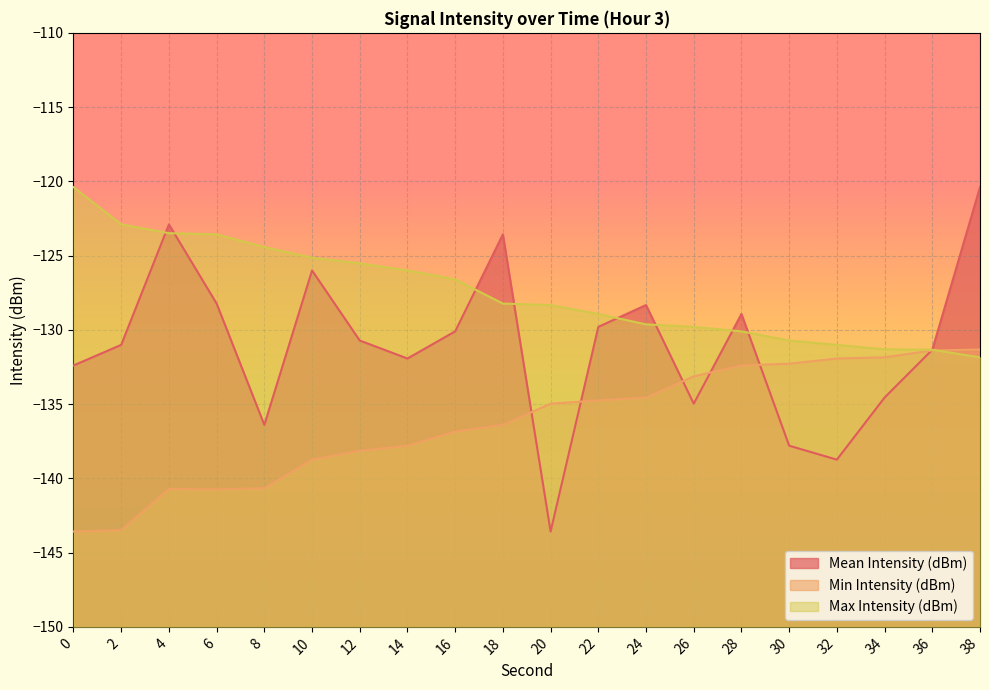

Reading left to right, transcribe all the data shown in this chart.

Mean Intensity (dBm): -132.4	-131.0	-122.9	-128.2	-136.4	-126.0	-130.7	-131.9	-130.1	-123.6	-143.6	-129.8	-128.3	-135.0	-128.9	-137.8	-138.7	-134.6	-131.3	-120.4
Min Intensity (dBm): -143.6	-143.5	-140.7	-140.7	-140.7	-138.7	-138.1	-137.8	-136.8	-136.4	-135.0	-134.8	-134.6	-133.1	-132.4	-132.3	-131.9	-131.8	-131.4	-131.3
Max Intensity (dBm): -120.4	-122.9	-123.5	-123.6	-124.4	-125.1	-125.5	-126.0	-126.6	-128.2	-128.3	-128.9	-129.6	-129.8	-130.1	-130.7	-131.0	-131.3	-131.3	-131.8